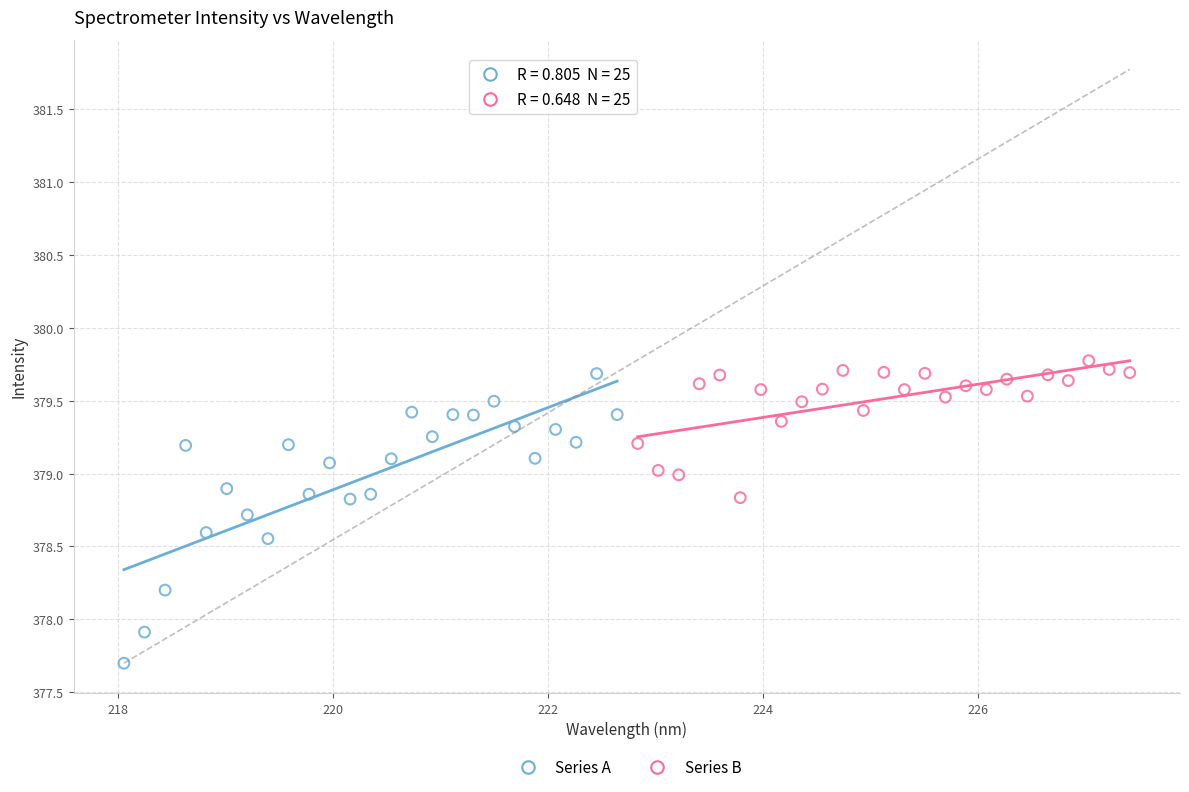

Which series reaches the minimum Y coordinate?

Series A